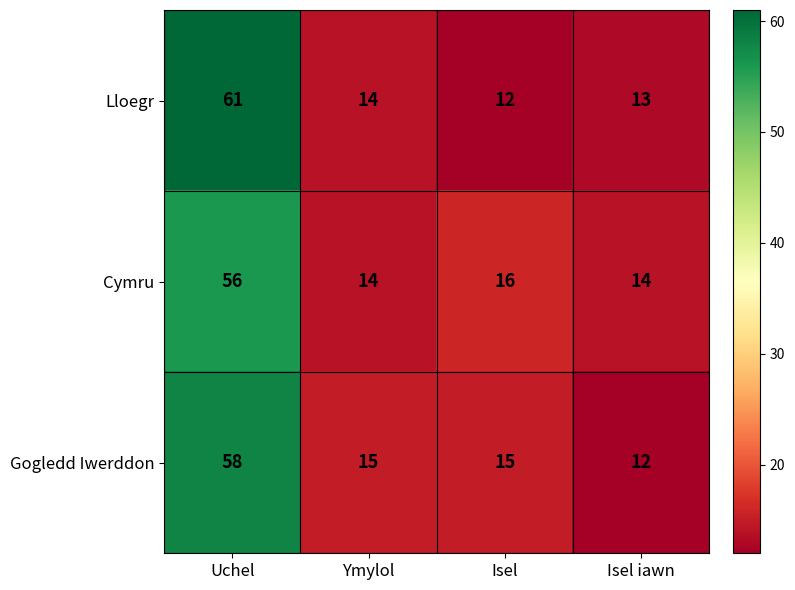

True or false: Cymru has a value of 24 at Isel iawn.

False